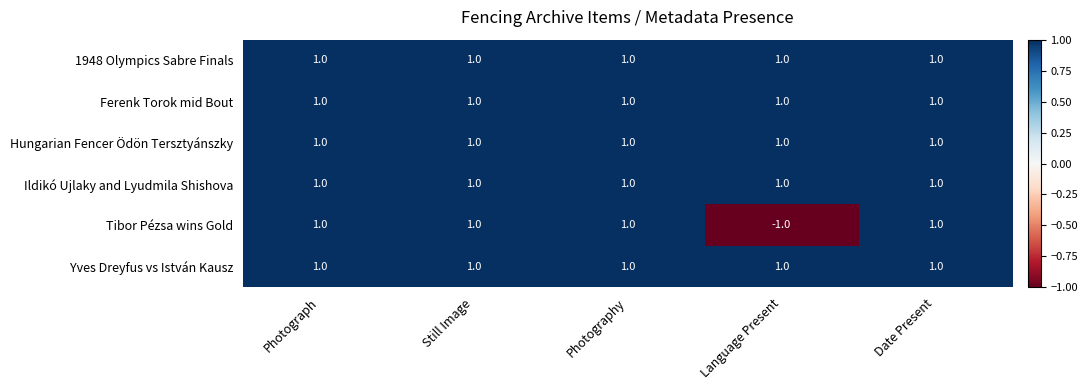

Reading left to right, what are all the values shown in this chart?

1948 Olympics Sabre Finals: Photograph=1	Still Image=1	Photography=1	Language Present=1	Date Present=1
Ferenk Torok mid Bout: Photograph=1	Still Image=1	Photography=1	Language Present=1	Date Present=1
Hungarian Fencer Ödön Tersztyánszky: Photograph=1	Still Image=1	Photography=1	Language Present=1	Date Present=1
Ildikó Ujlaky and Lyudmila Shishova: Photograph=1	Still Image=1	Photography=1	Language Present=1	Date Present=1
Tibor Pézsa wins Gold: Photograph=1	Still Image=1	Photography=1	Language Present=-1	Date Present=1
Yves Dreyfus vs István Kausz: Photograph=1	Still Image=1	Photography=1	Language Present=1	Date Present=1